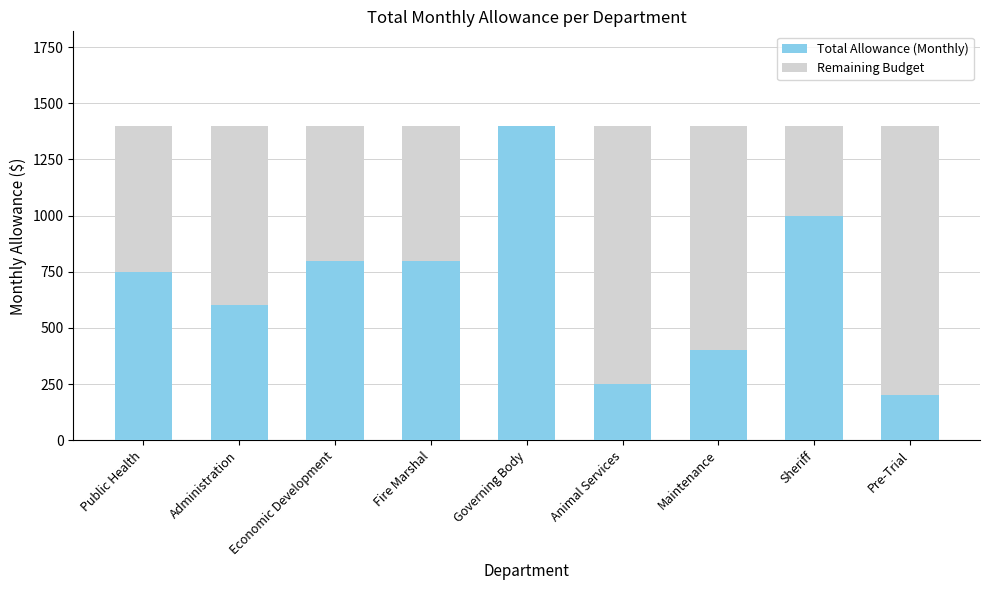

How many data points does each series have?

9